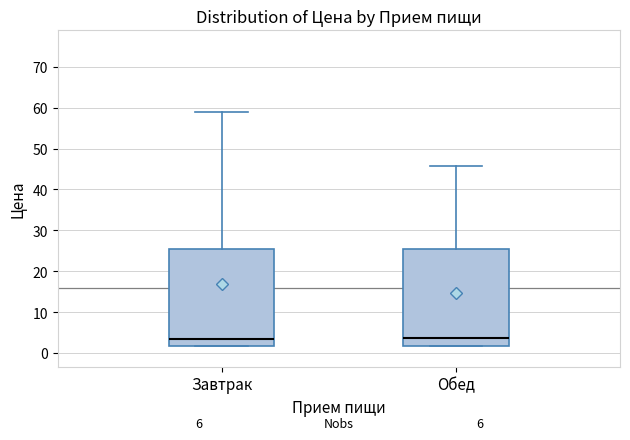

Where is the upper edge of the box for Обед on the y-axis? The values are not printed on the chart, so give them approximately, as read against the axis.

25